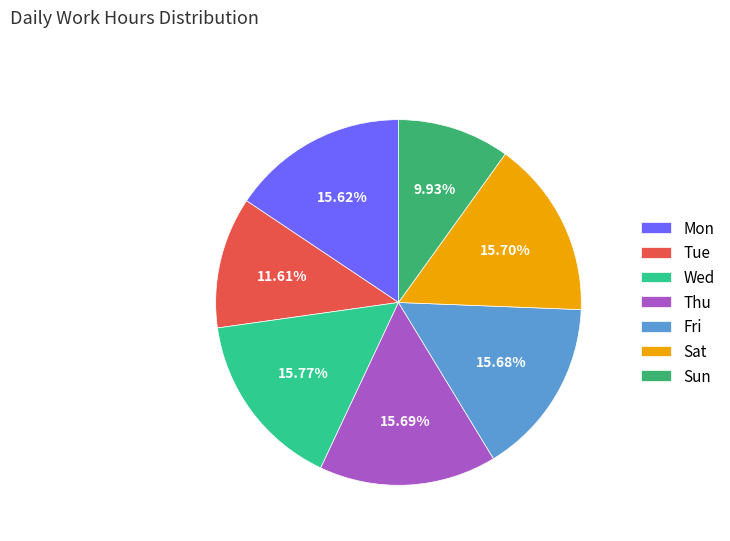

What is the smallest slice in the pie chart?

Sun